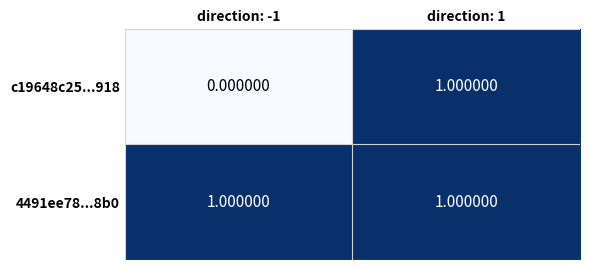

Which series changed the most between direction: -1 and direction: 1?

c19648c25...918